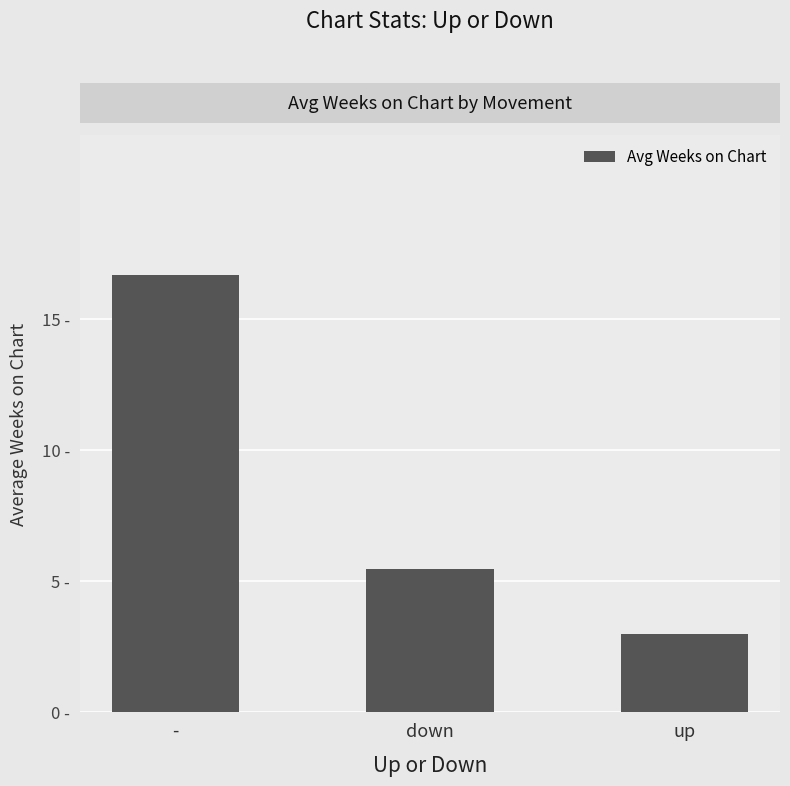

Rank the categories by value from highest to lowest.

-, down, up